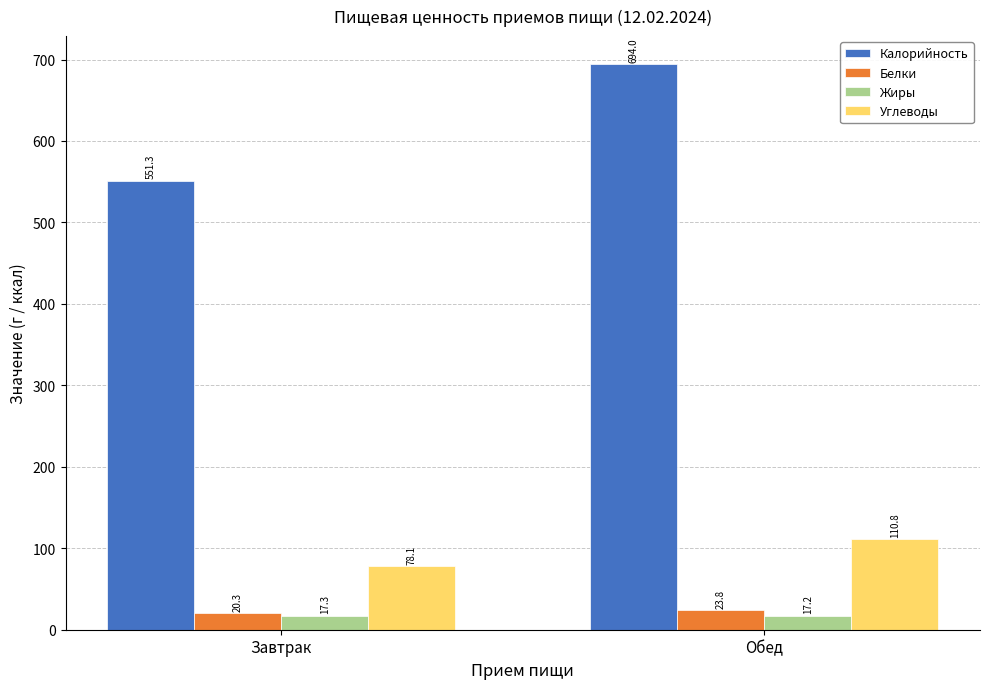

Rank the series by their maximum value, from lowest to highest.

Жиры, Белки, Углеводы, Калорийность